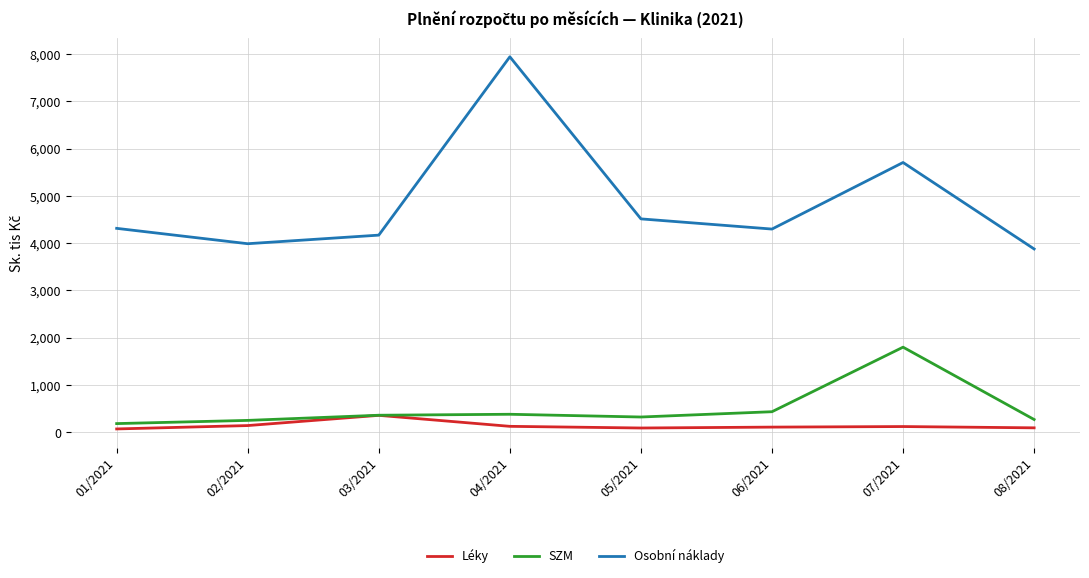

True or false: SZM and Osobní náklady cross at least once.

False